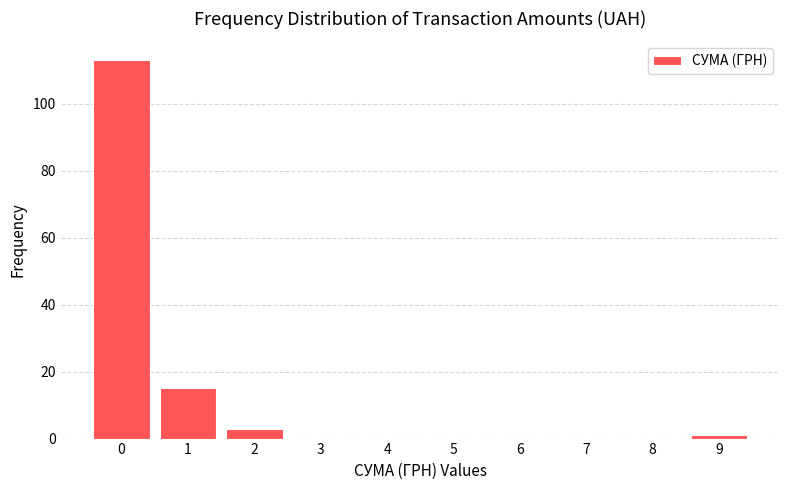

Reading left to right, list all the values displayed in this chart.

0=113	1=15	2=3	3=0	4=0	5=0	6=0	7=0	8=0	9=1